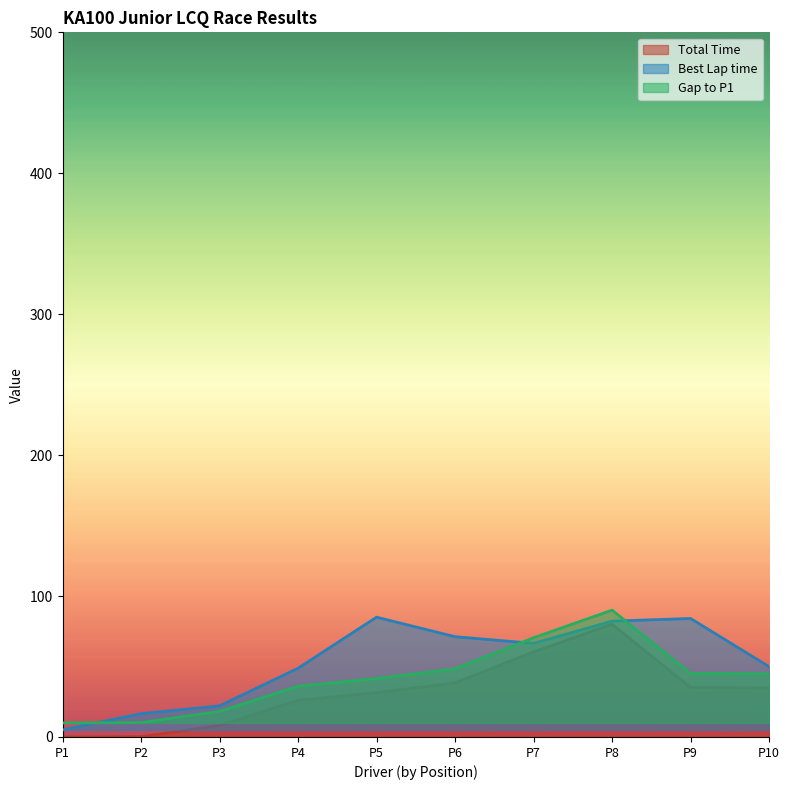

List the series in order of their peak value, highest first.

Gap to P1, Best Lap time, Total Time